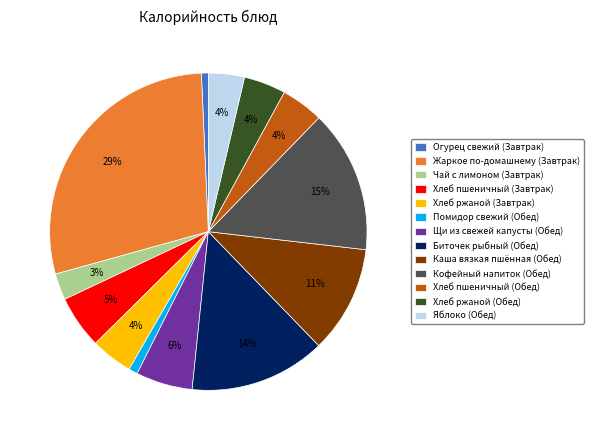

Which has a higher value, Щи из свежей капусты (Обед) or Биточек рыбный (Обед)?

Биточек рыбный (Обед)